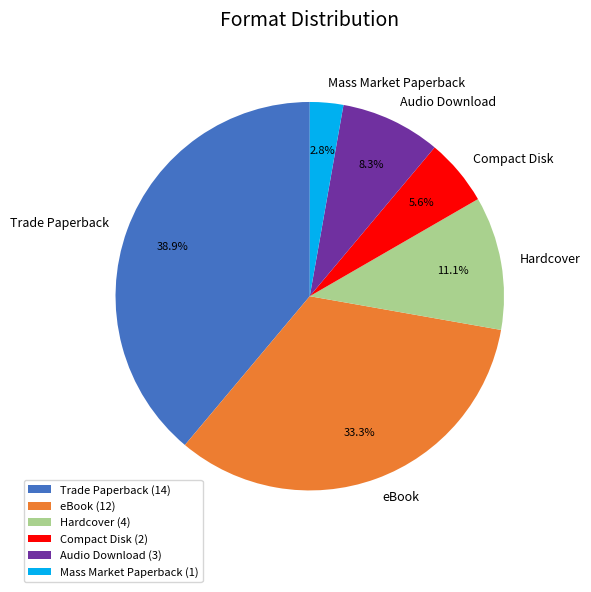

How many segments does this pie chart have?

6